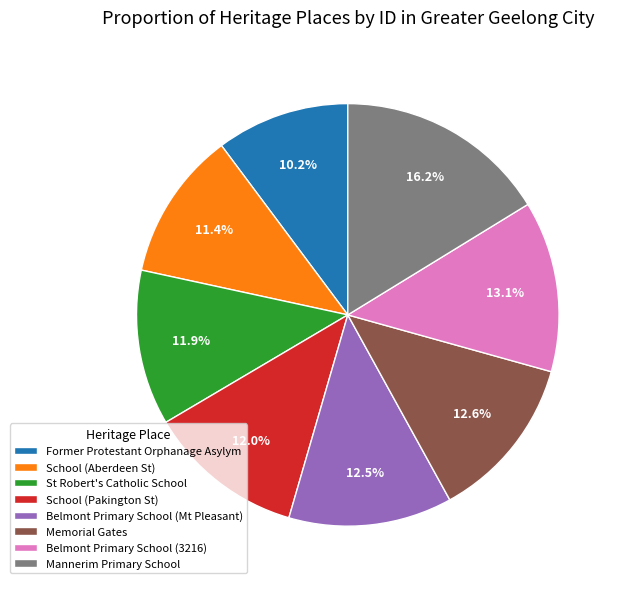

Between Belmont Primary School (3216) and Belmont Primary School (Mt Pleasant), which is larger?

Belmont Primary School (3216)